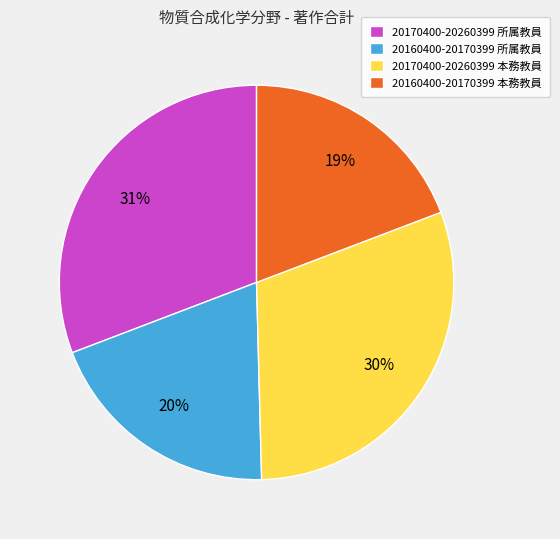

Which has a higher value, 20170400-20260399 所属教員 or 20160400-20170399 本務教員?

20170400-20260399 所属教員